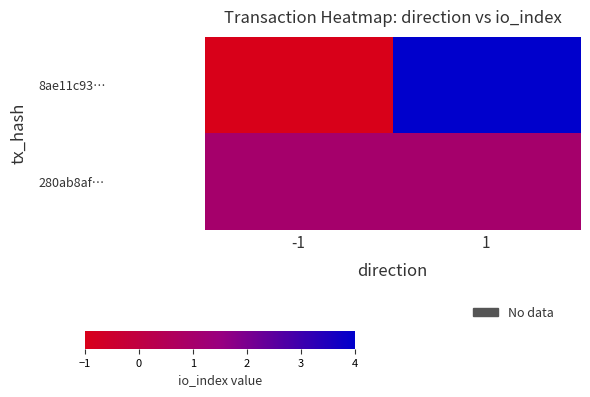

Rank the series by their average value, from highest to lowest.

8ae11c93…, 280ab8af…